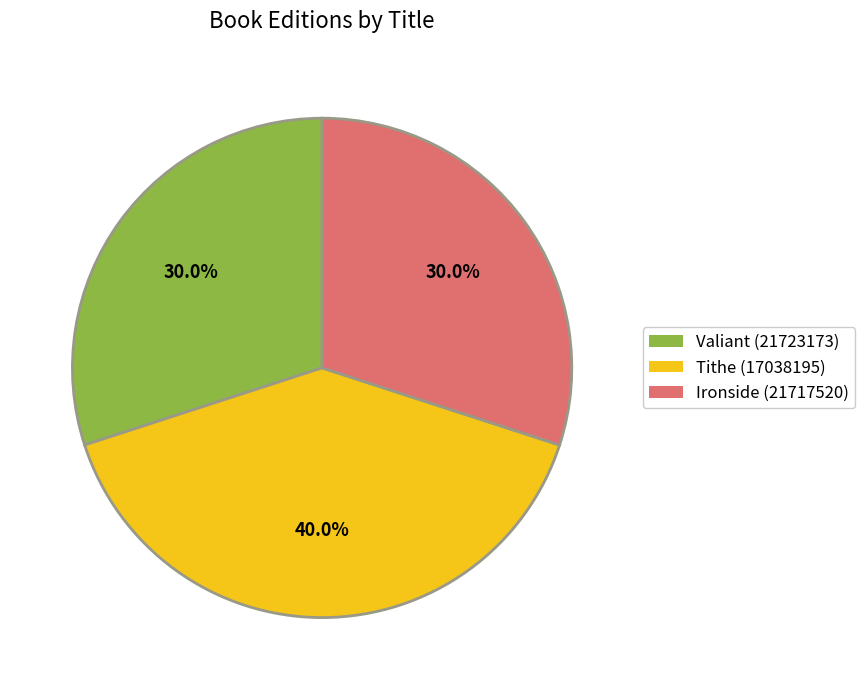

Is there a majority slice in this chart?

No